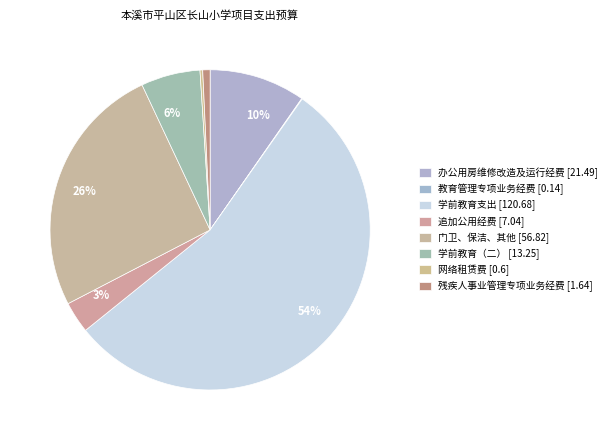

How many segments does this pie chart have?

8